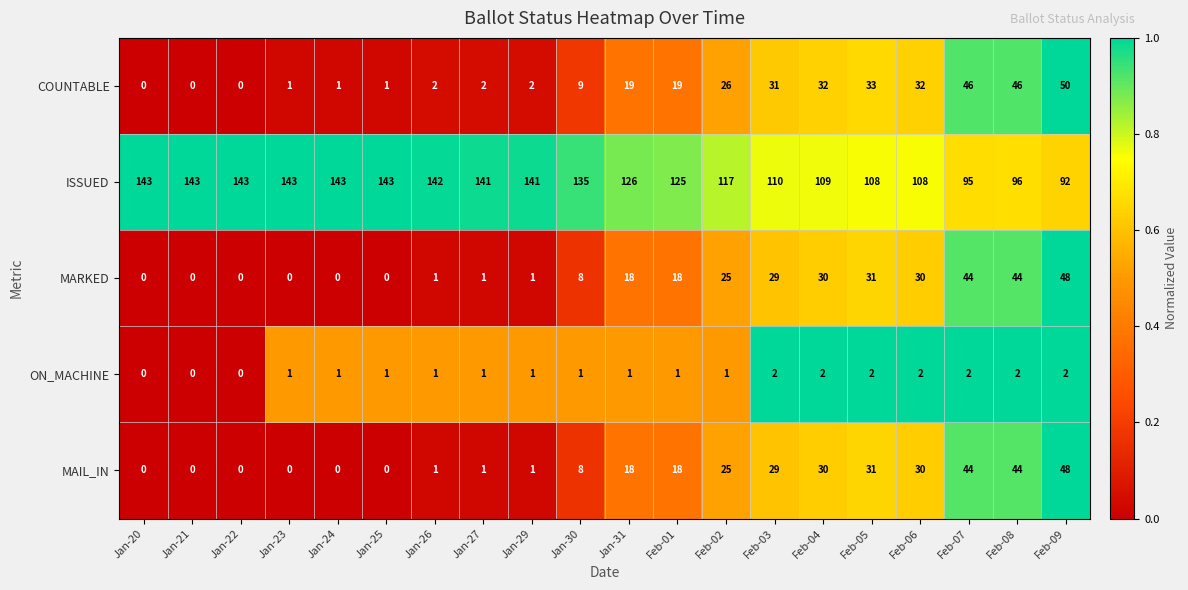

The value of MARKED at Jan-22 is 0. True or false?

True